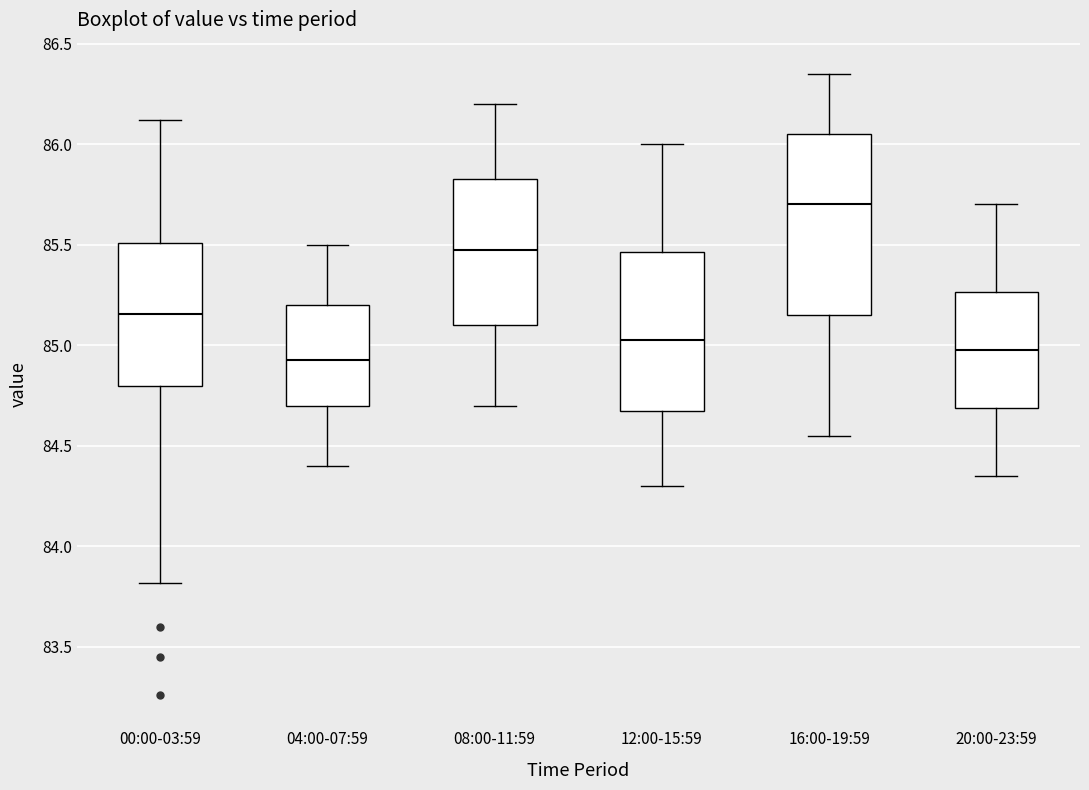

Comparing the boxes themselves (not the whiskers), which one is the tallest?

16:00-19:59